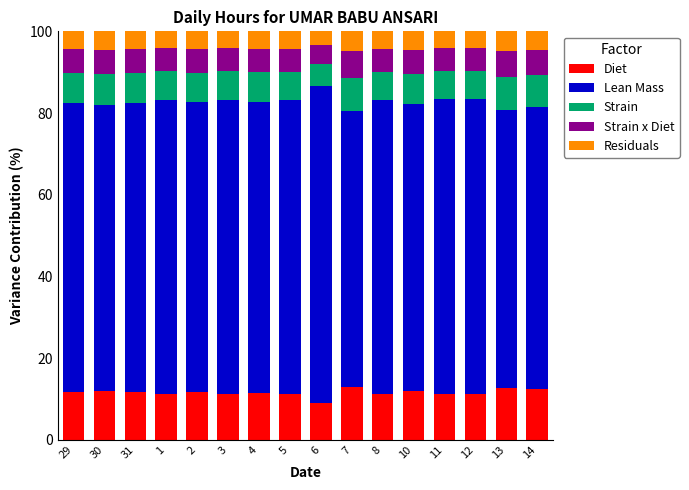

What are all the series names shown in the legend?

Diet, Lean Mass, Strain, Strain x Diet, Residuals